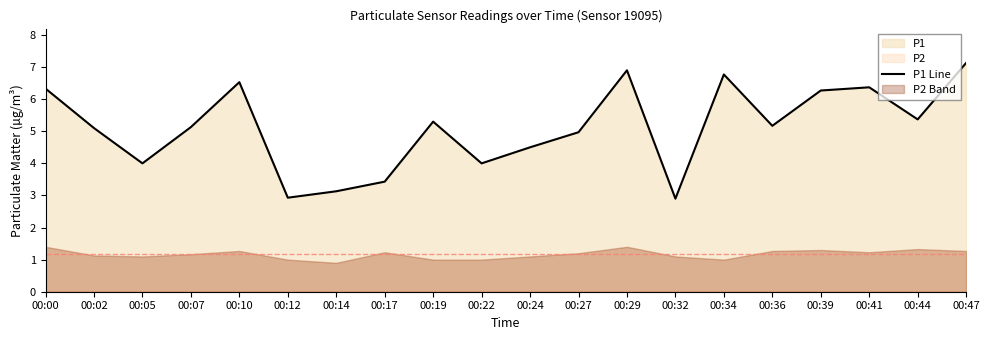

At which category does the data reach its first local valley?

00:05